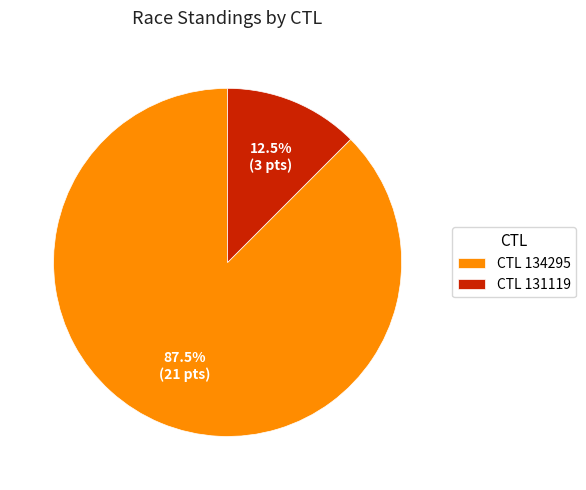

Rank the categories by value from lowest to highest.

CTL 131119, CTL 134295